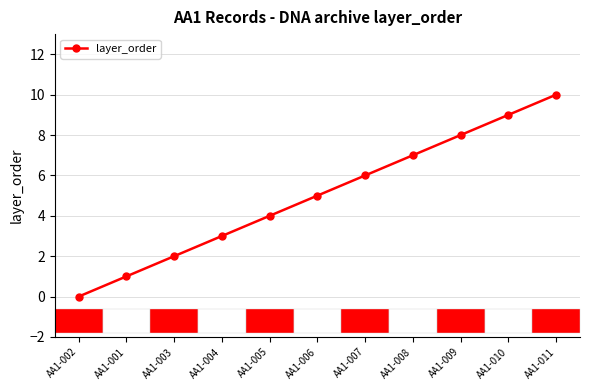

Read the value at AA1-009, to the nearest 10.

10